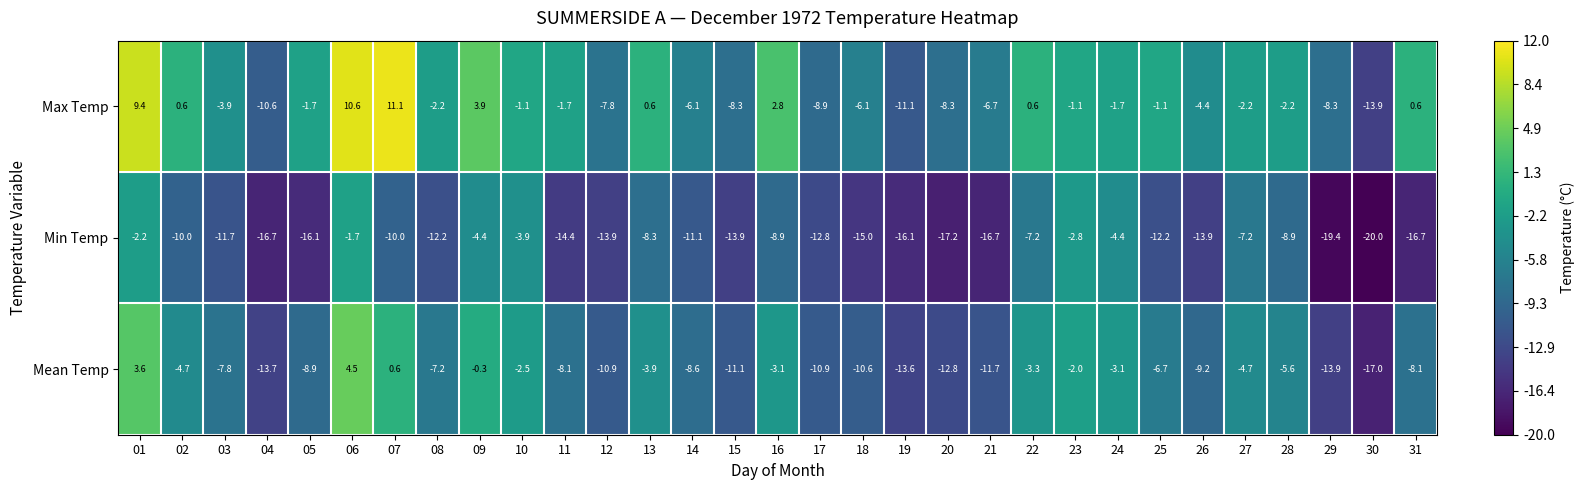

Between 22 and 31, which series saw the biggest shift?

Min Temp